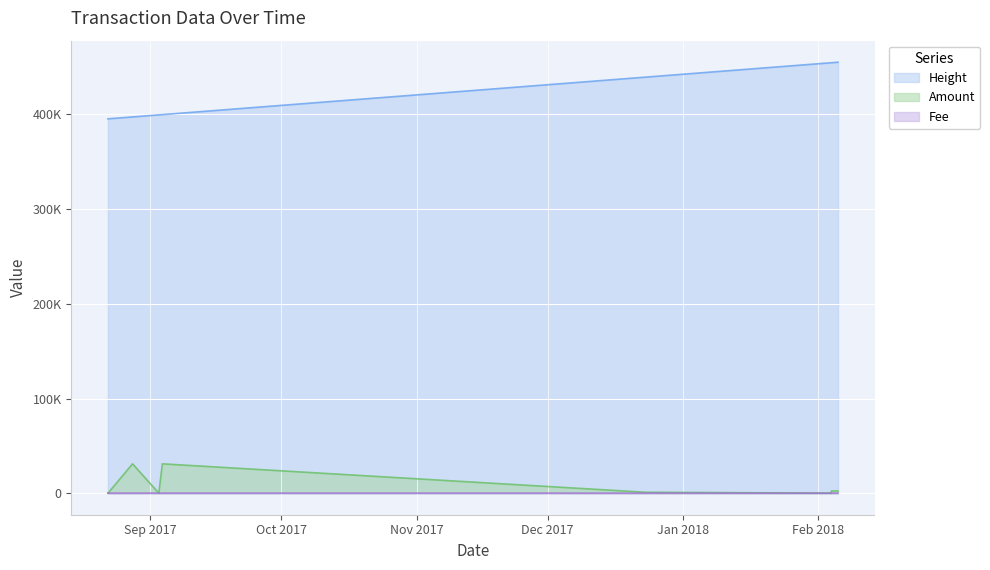

Rank the categories by Height value from lowest to highest.

2017-08-22 06:34:16, 2017-08-22 07:00:37, 2017-08-27 22:00:53, 2017-09-02 22:31:29, 2017-09-03 17:47:59, 2017-12-23 17:31:31, 2017-12-26 23:21:18, 2018-02-03 19:19:51, 2018-02-03 22:45:57, 2018-02-04 00:25:30, 2018-02-05 12:57:58